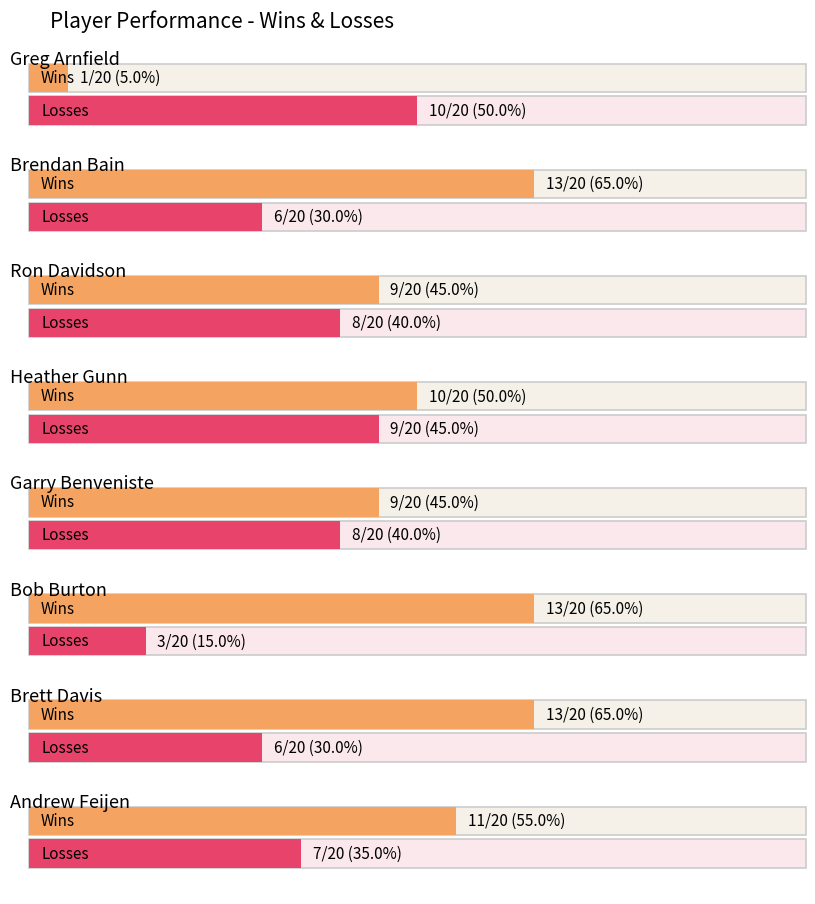

Count the number of data series in this chart.

2